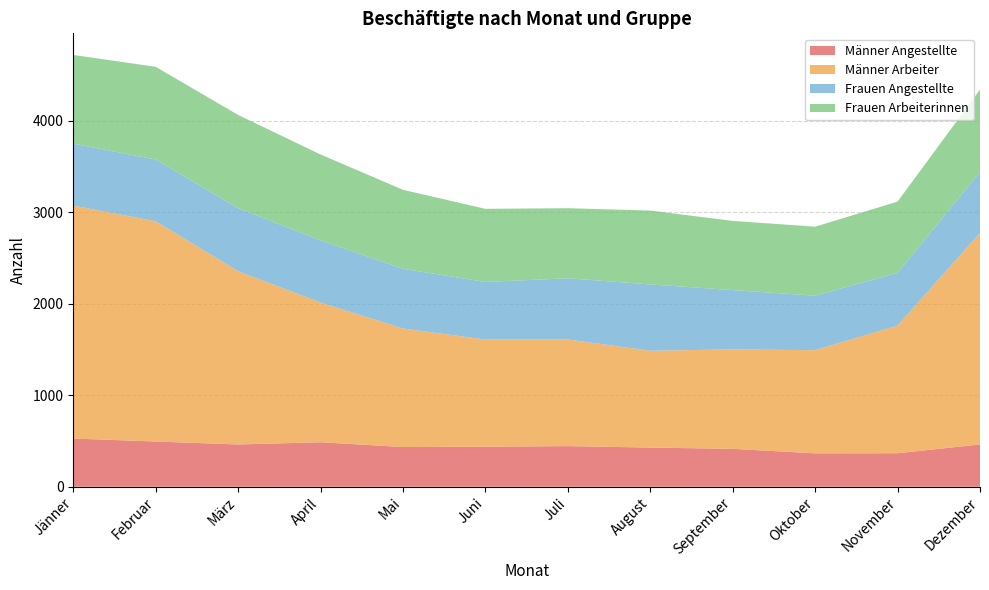

Reading left to right, what are all the values shown in this chart?

Männer Angestellte: Jänner=527	Februar=494	März=462	April=486	Mai=434	Juni=437	Juli=444	August=428	September=414	Oktober=365	November=366	Dezember=462
Männer Arbeiter: Jänner=2545	Februar=2407	März=1893	April=1527	Mai=1295	Juni=1172	Juli=1165	August=1058	September=1087	Oktober=1127	November=1395	Dezember=2312
Frauen Angestellte: Jänner=678	Februar=675	März=689	April=680	Mai=653	Juni=629	Juli=669	August=725	September=648	Oktober=596	November=577	Dezember=664
Frauen Arbeiterinnen: Jänner=969	Februar=1013	März=1019	April=938	Mai=863	Juni=799	Juli=766	August=807	September=756	Oktober=754	November=778	Dezember=902